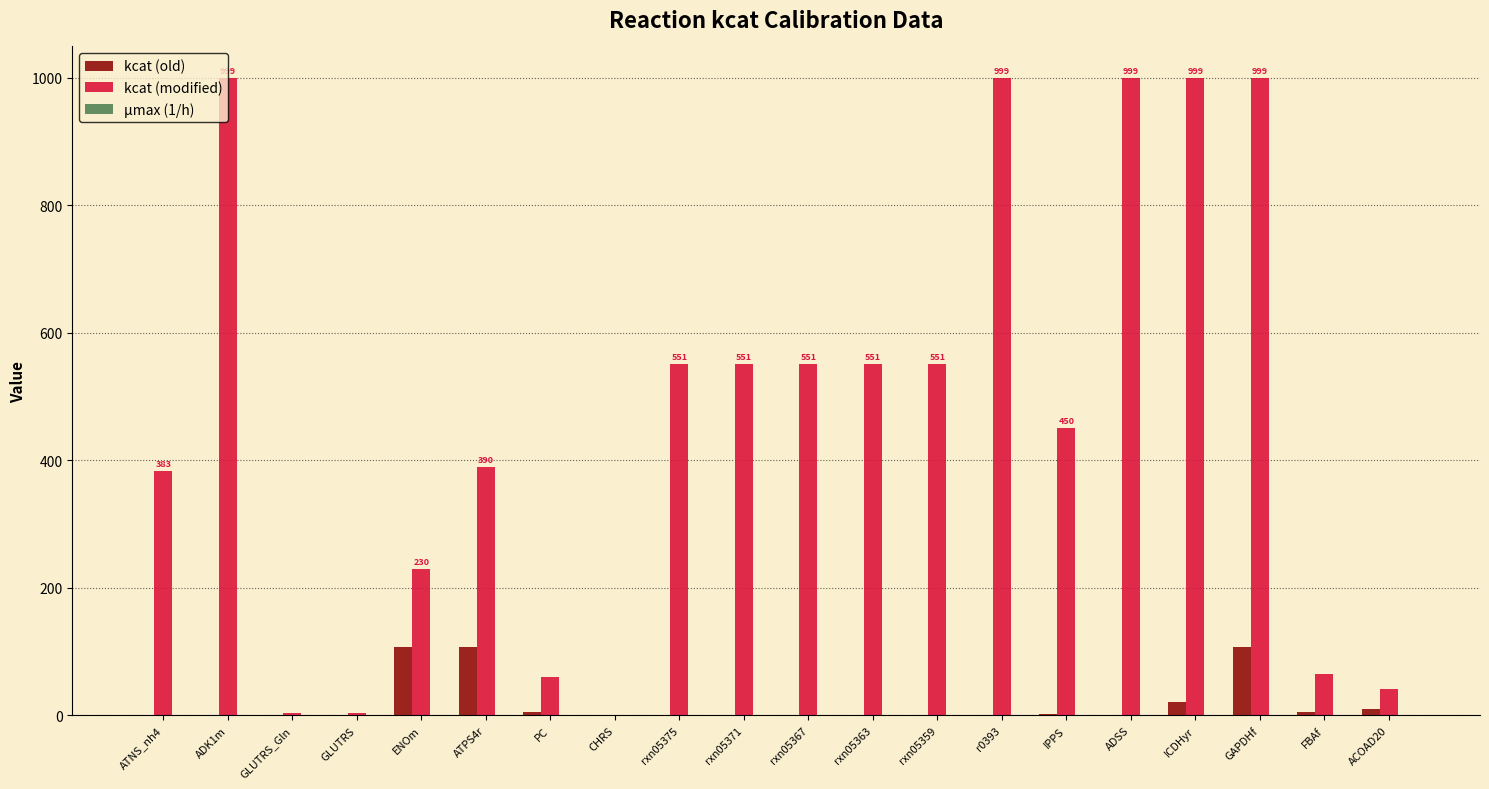

Between ENOm and rxn05371, which series saw the biggest shift?

kcat (modified)